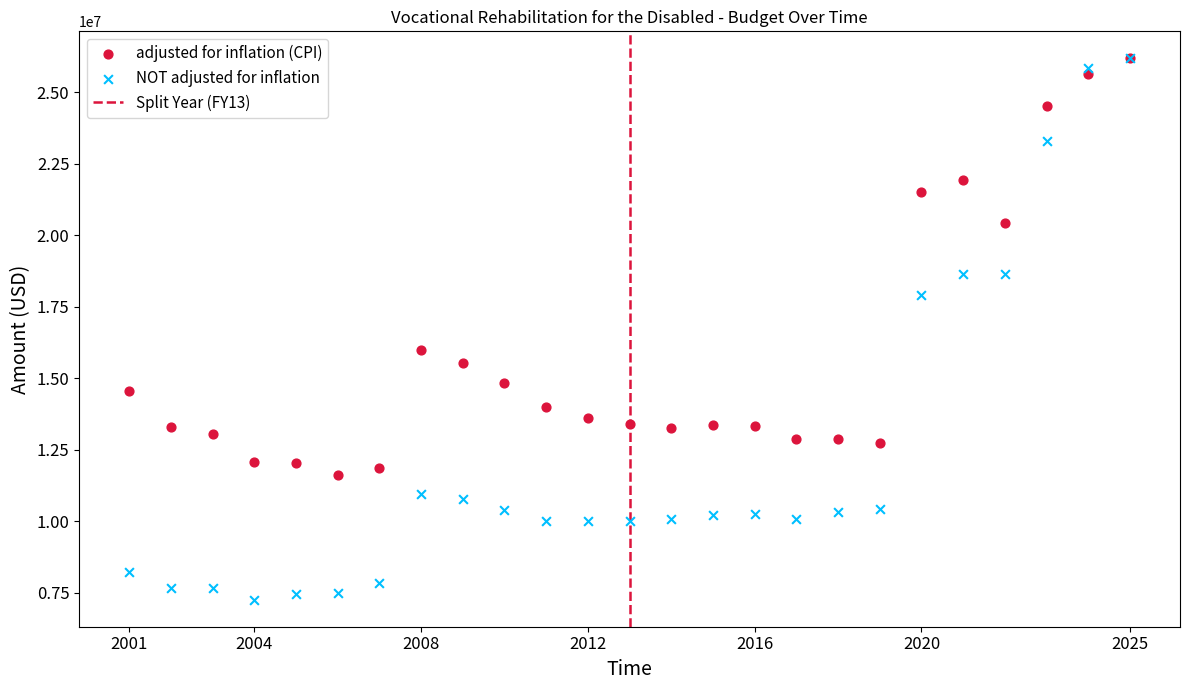

In the NOT adjusted for inflation series, what Y value is closest to 16725294?

17906178